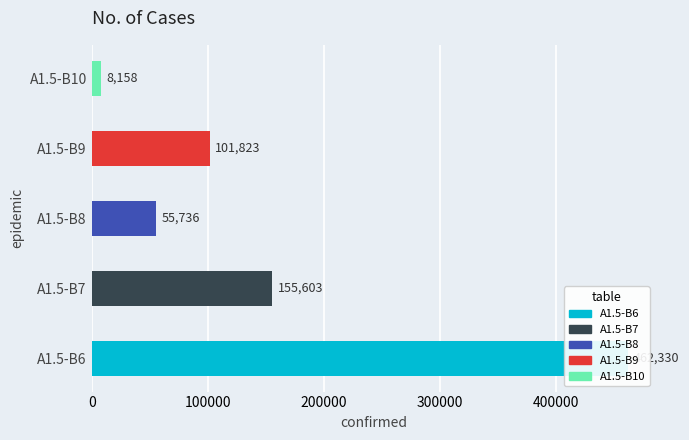

What is the value of the TableA1.5 bar at the 4th from the left?

101823.9